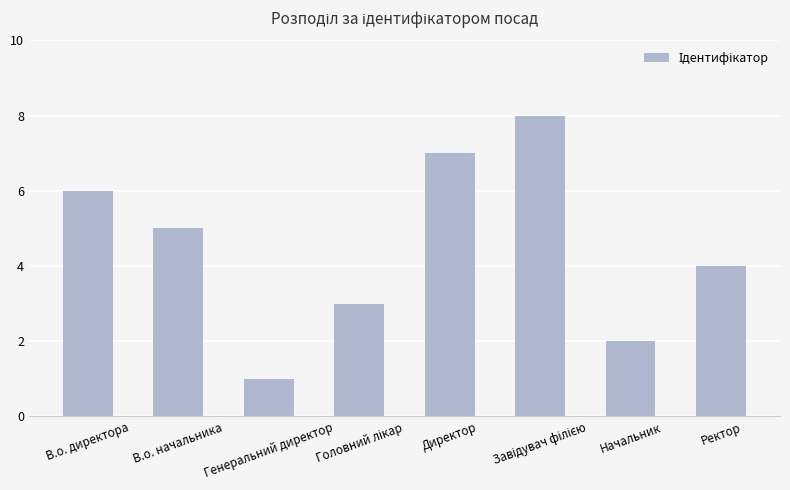

The value at Начальник is 3. True or false?

False